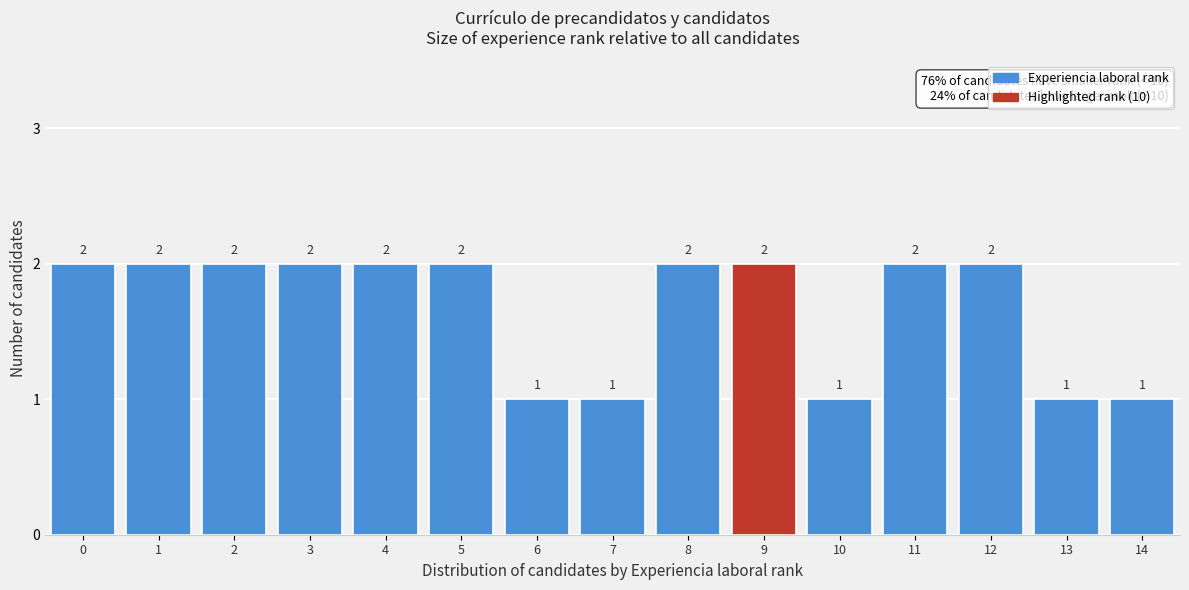

Reading left to right, transcribe all the data shown in this chart.

2	2	2	2	2	2	1	1	2	2	1	2	2	1	1